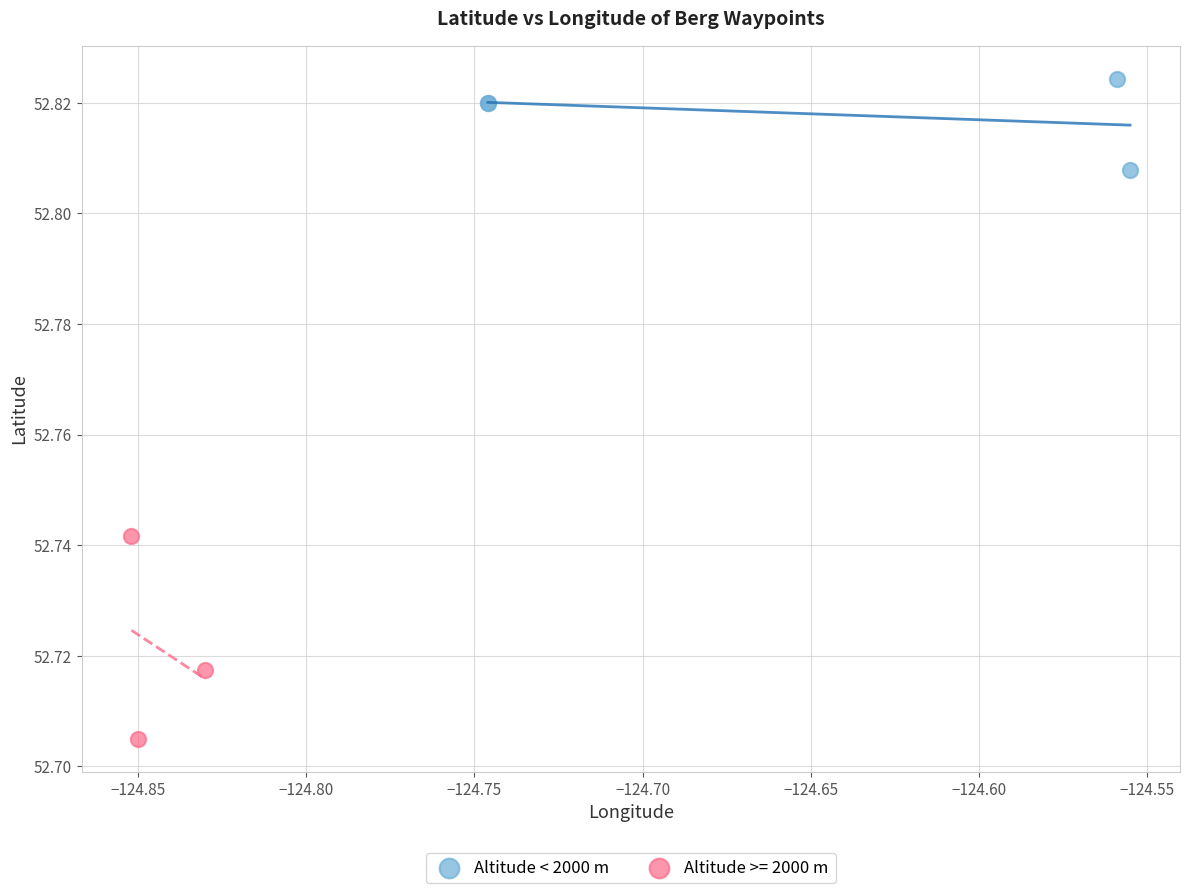

Which series has the widest spread of Y values?

Altitude >= 2000 m